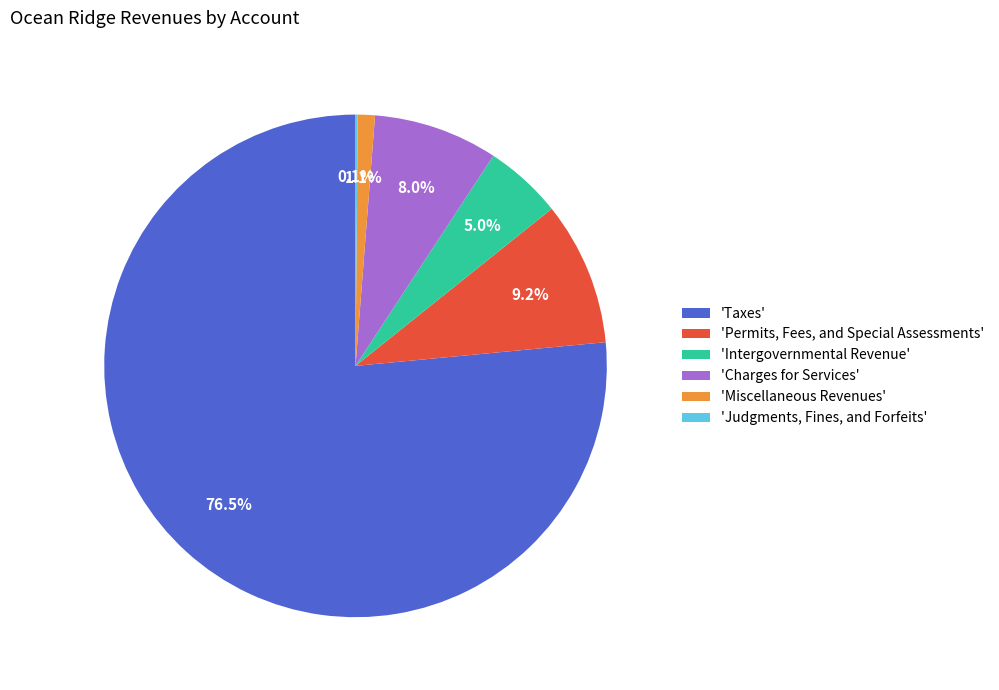

Do 'Permits, Fees, and Special Assessments' and 'Miscellaneous Revenues' together represent more than half of the pie?

No